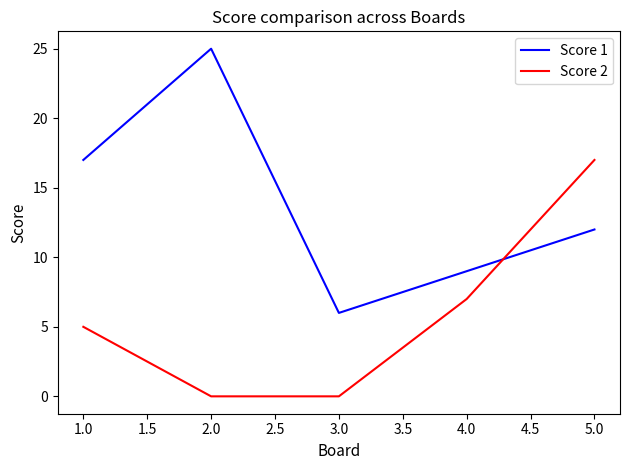

What position from the right is 1.0?

5